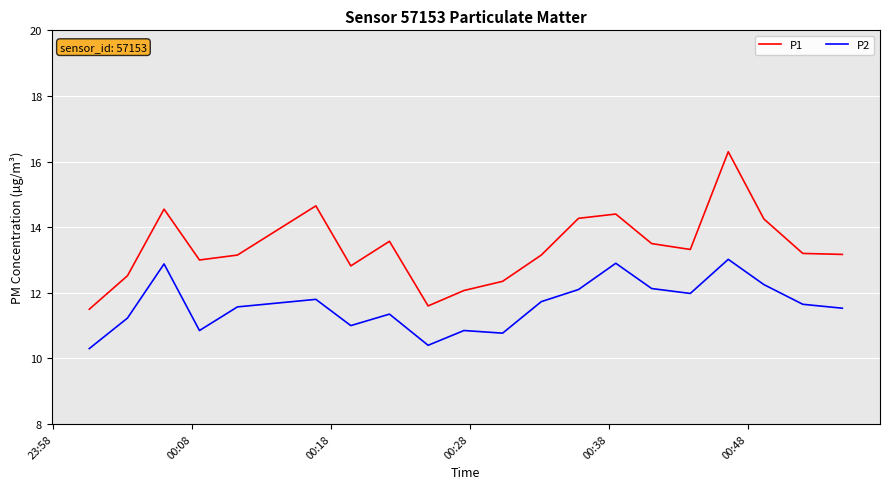

What is the maximum value shown in the chart?

16.3